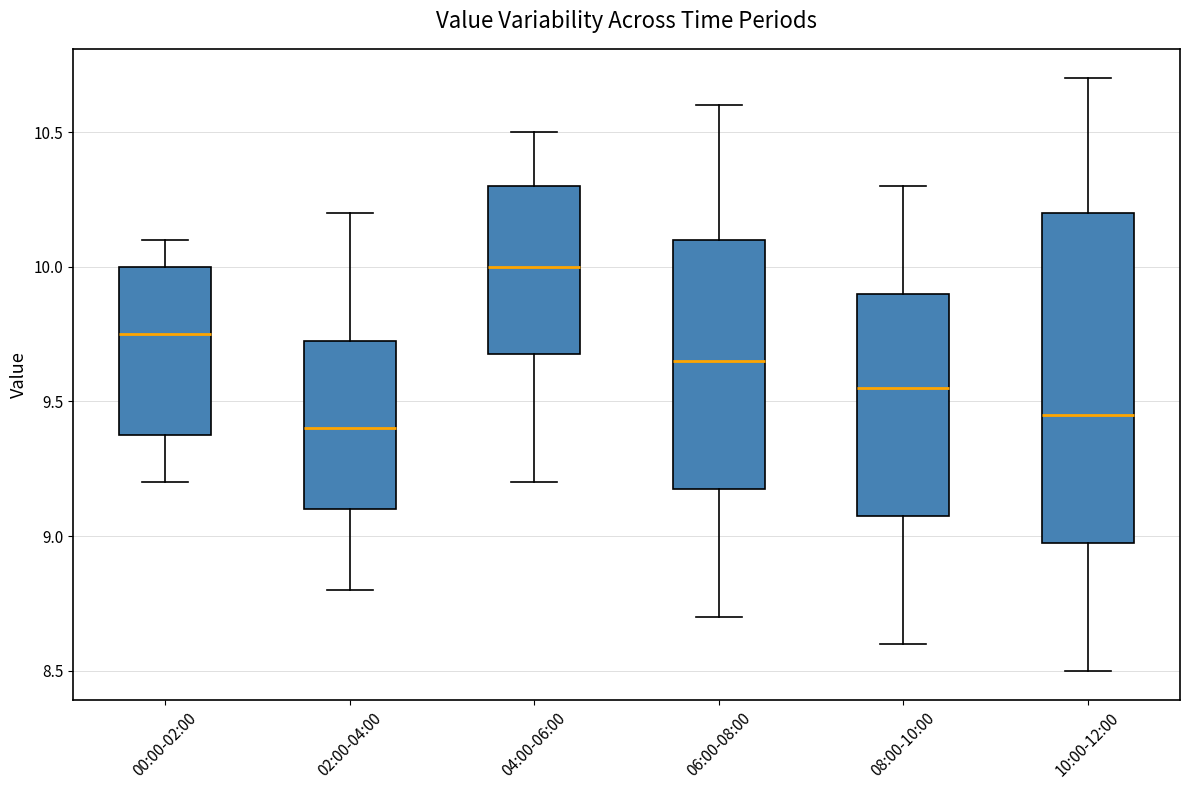

Comparing the boxes themselves (not the whiskers), which one is the tallest?

10:00-12:00